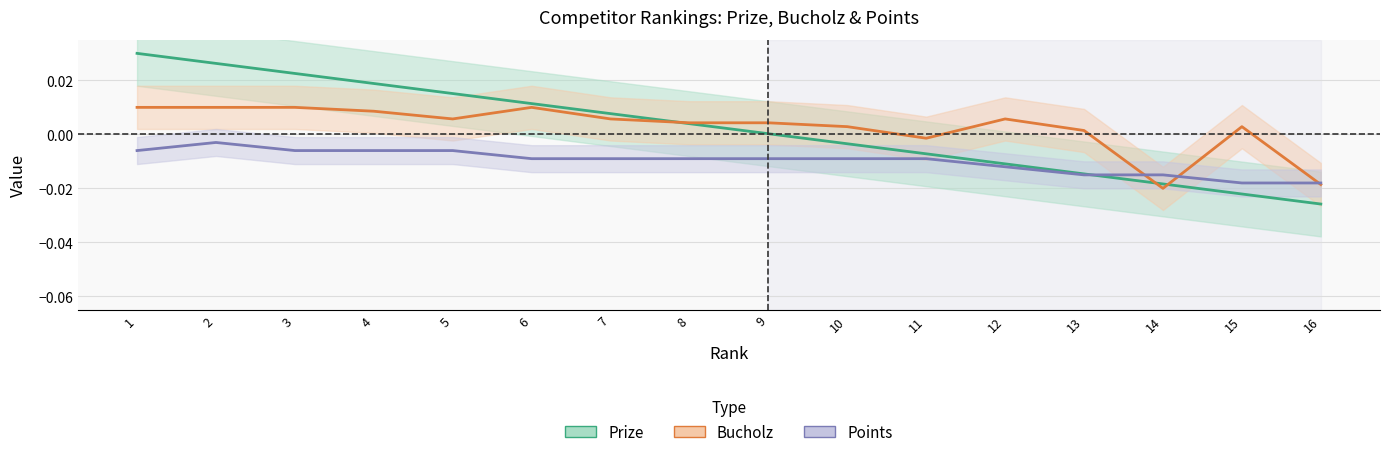

At which category does Bucholz reach its first local peak?

6